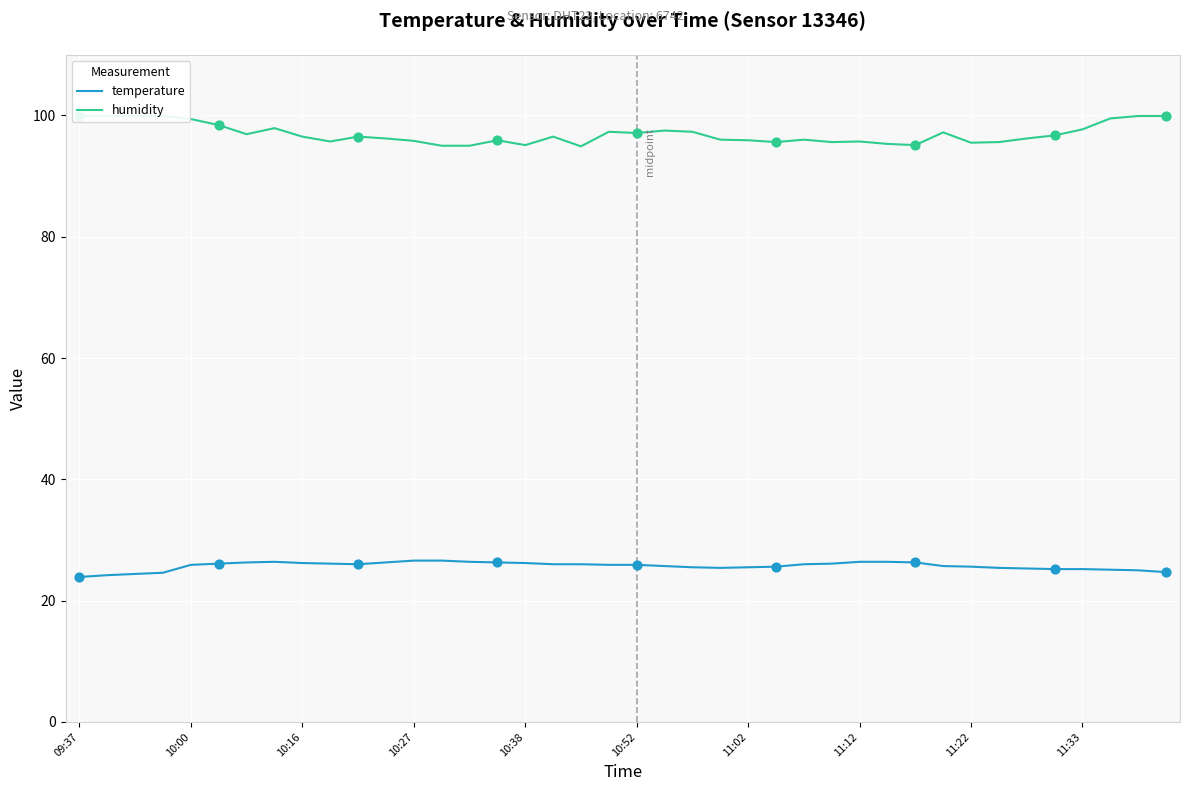

Which series has the largest Y range (max minus min)?

humidity